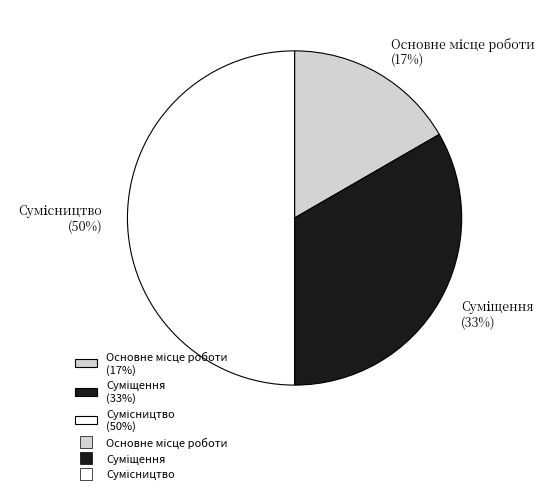

To the nearest percent, what is the average slice percentage?

33%